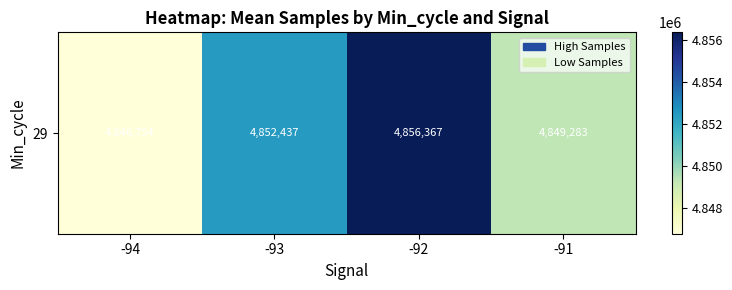

Which category has the highest value across all series?

-92